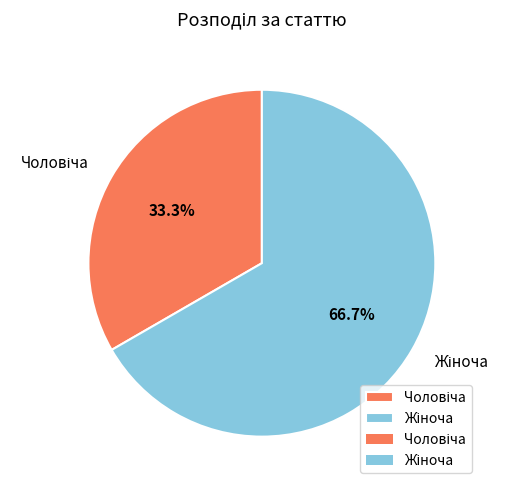

Is there any slice that represents more than half of the pie?

Yes